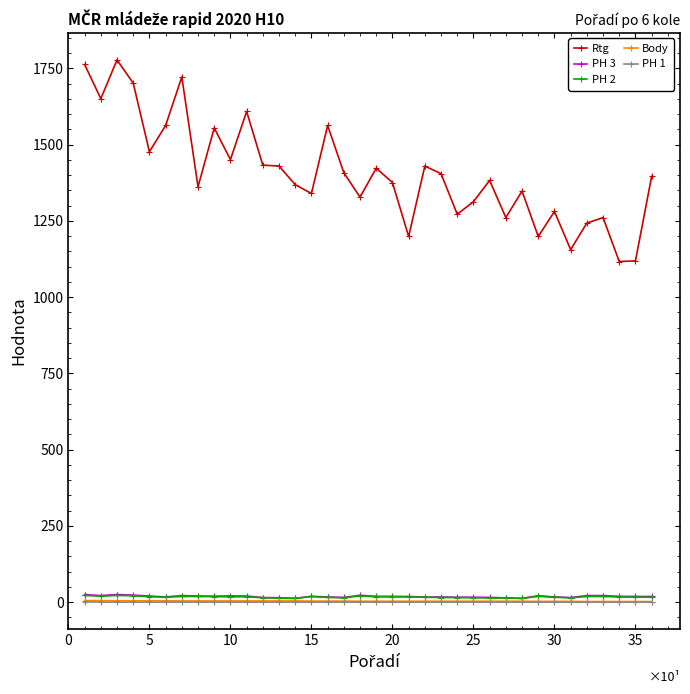

Which series has the largest range (max minus min)?

Rtg